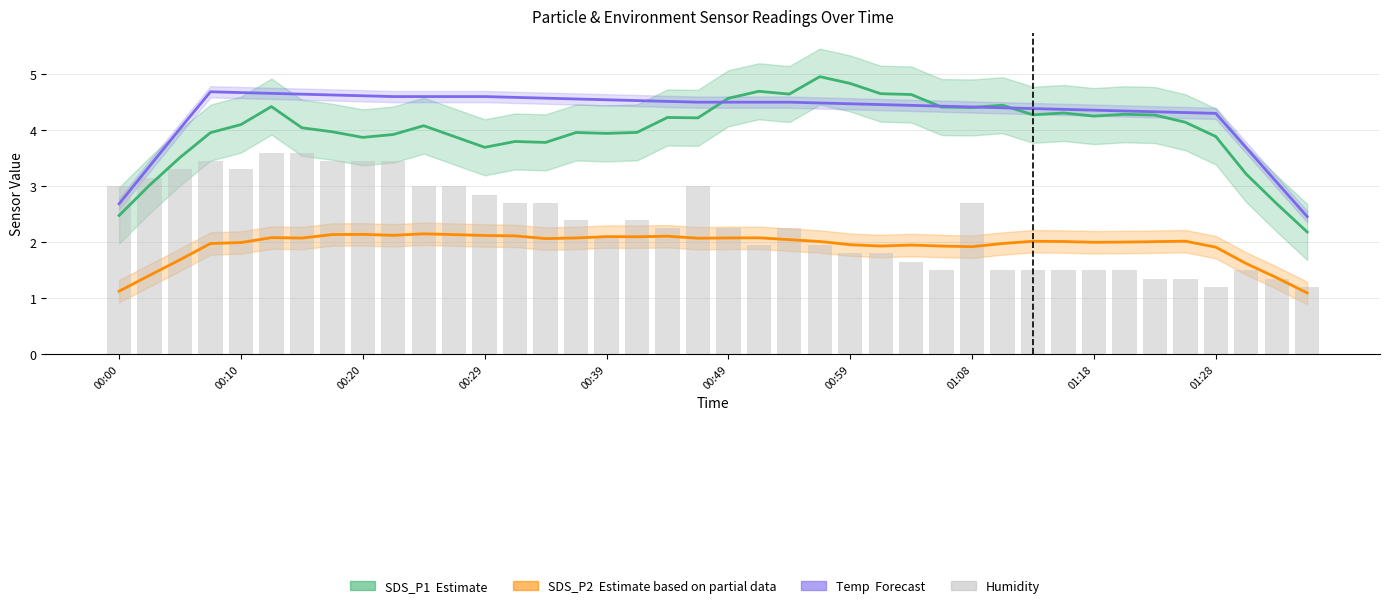

What position from the right is 35?

5